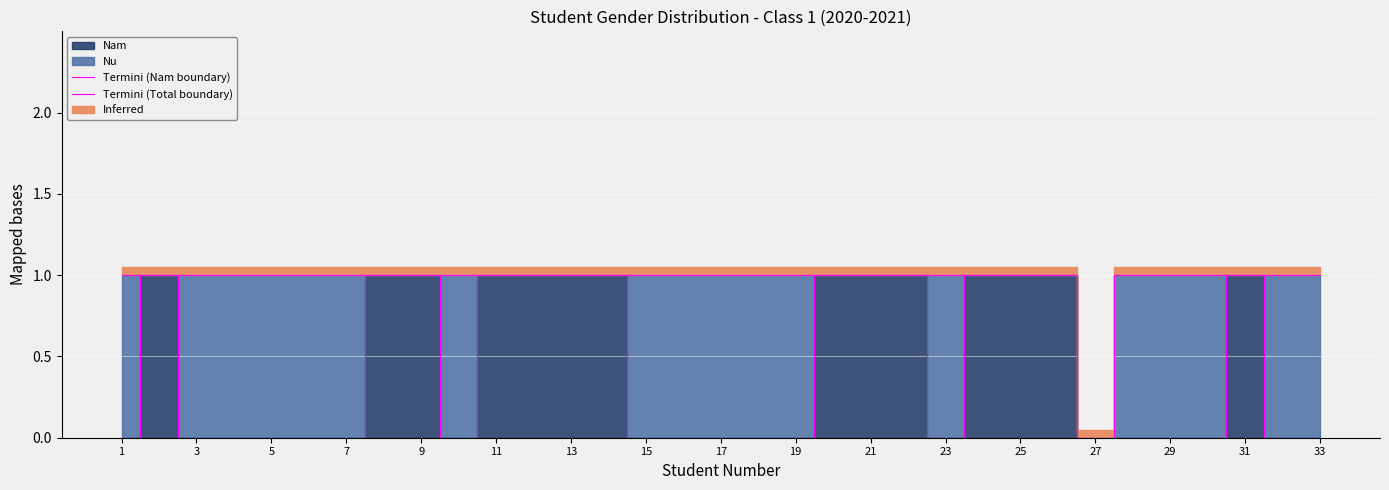

In Termini (Nam boundary), how many points are higher than both neighbors (excluding endpoints)?

2